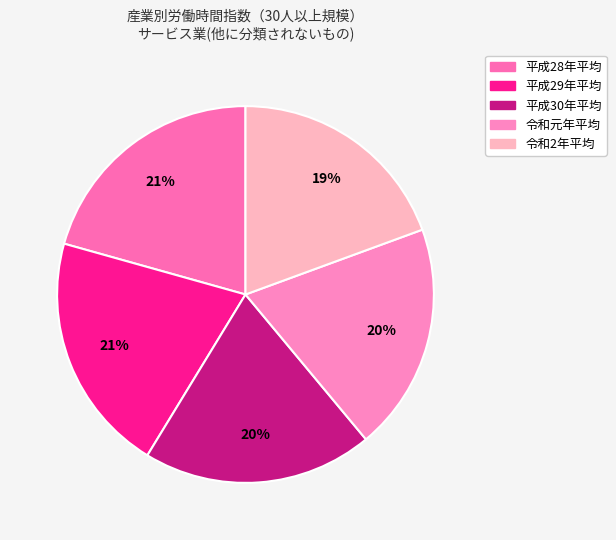

True or false: 平成29年平均 accounts for 21% of the total.

True